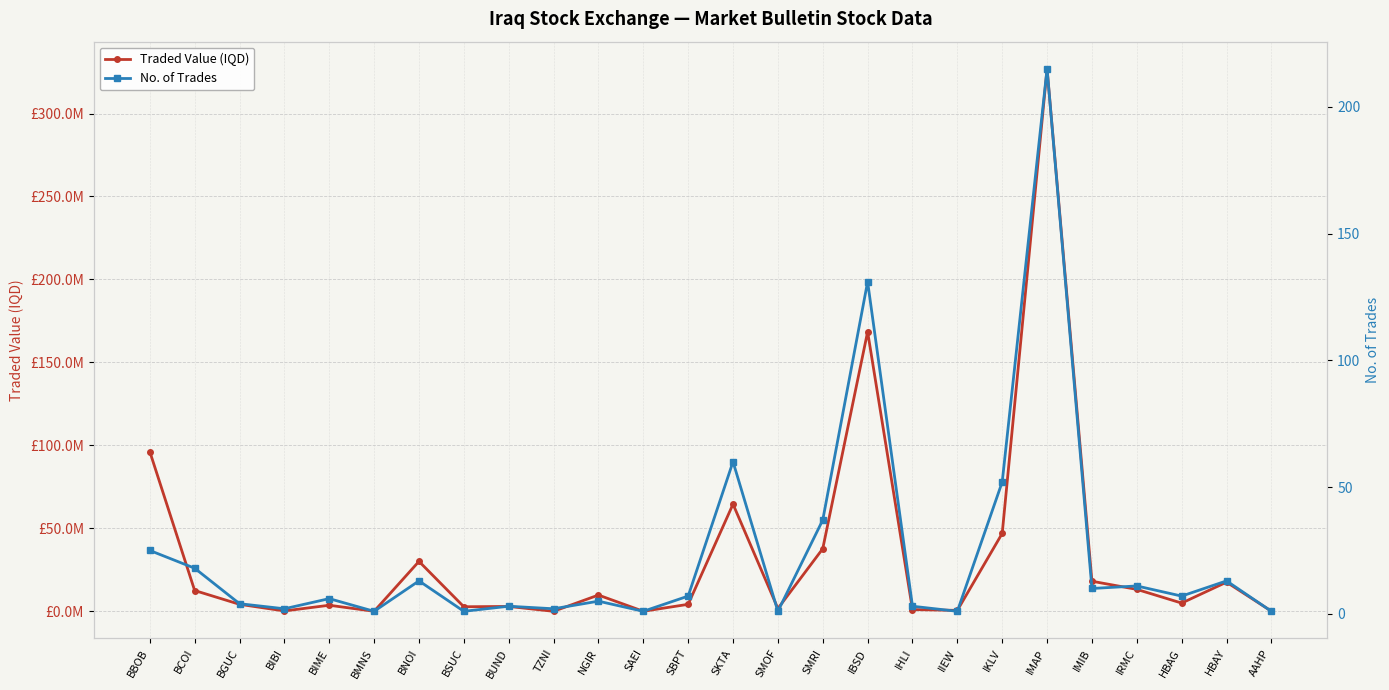

Which series changed the most between NGIR and IIEW?

Traded Value (IQD)